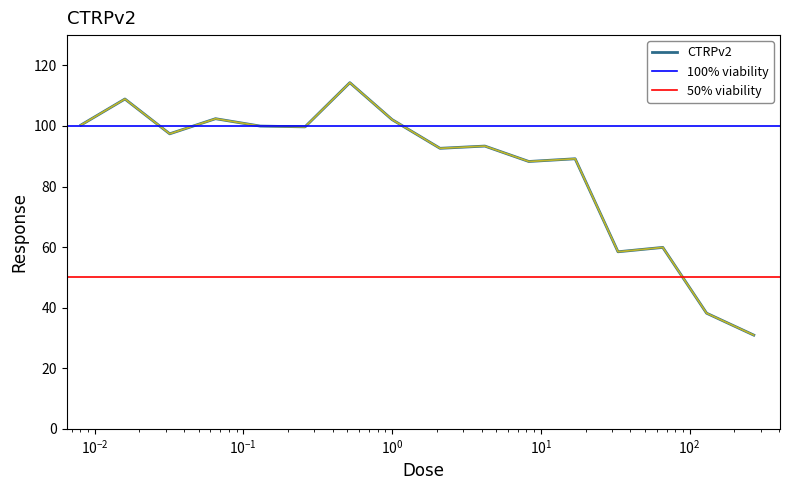

What is the difference between the maximum and minimum values?

83.4